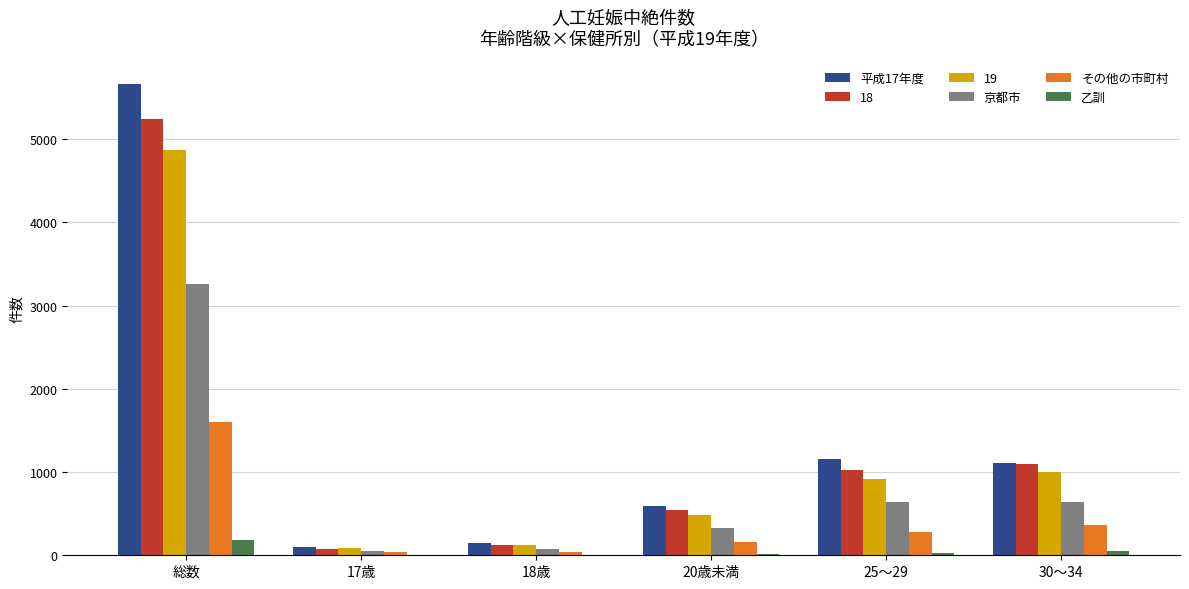

Are the bars grouped side by side (vs. stacked)?

Yes